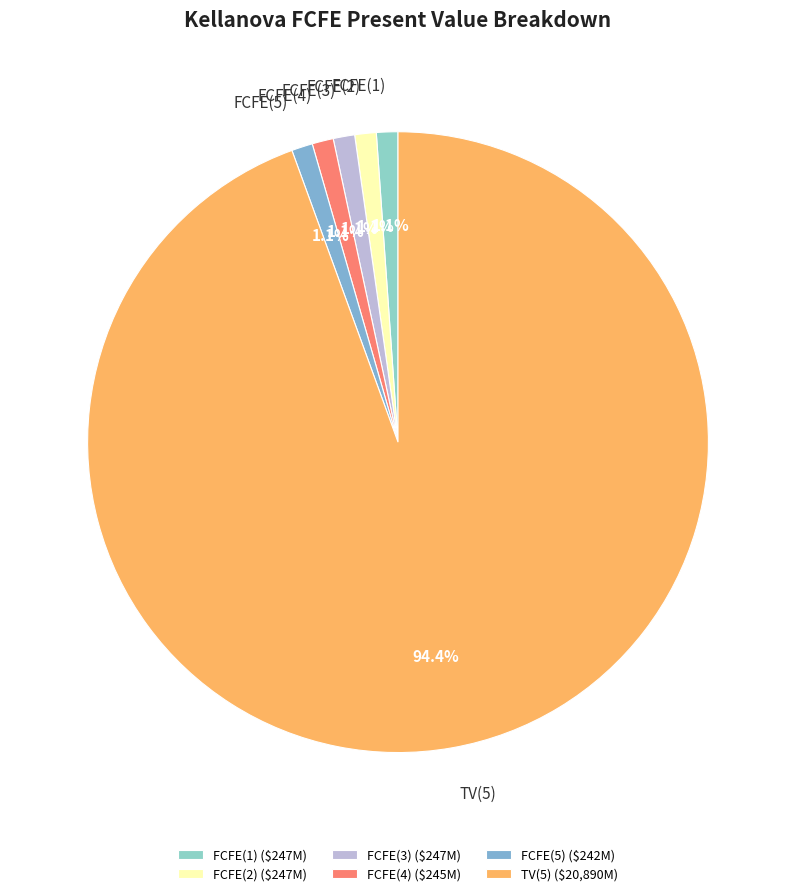

How many slices are in this pie chart?

6